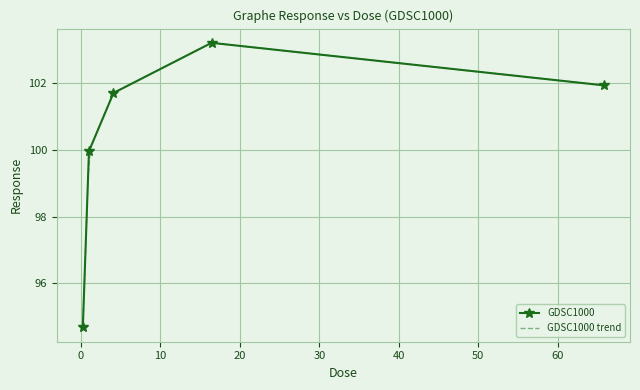

How many interior local peaks (higher than both neighbors) does the data have?

1